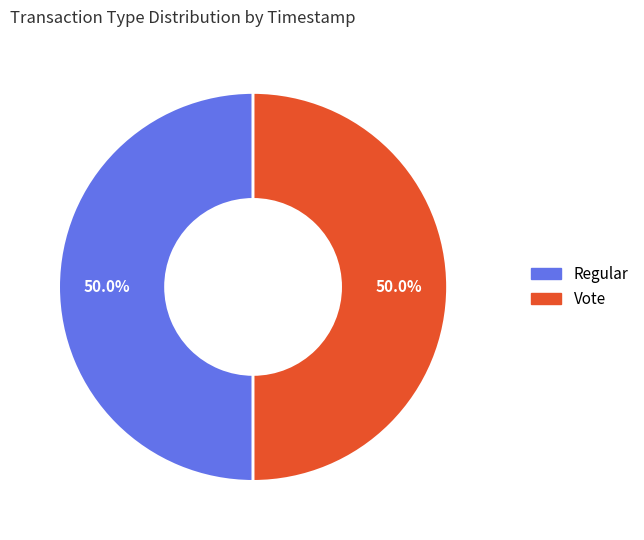

What is the ratio of the value at Regular to the value at Vote?

1.0